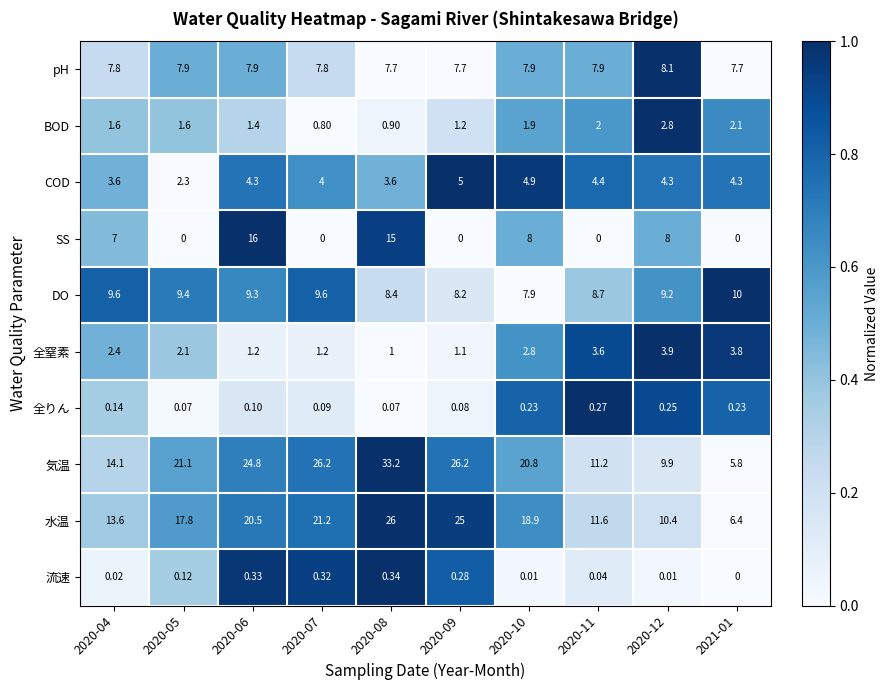

Rank the series at 2020-04 from highest to lowest value.

気温, 水温, DO, pH, SS, COD, 全窒素, BOD, 全りん, 流速